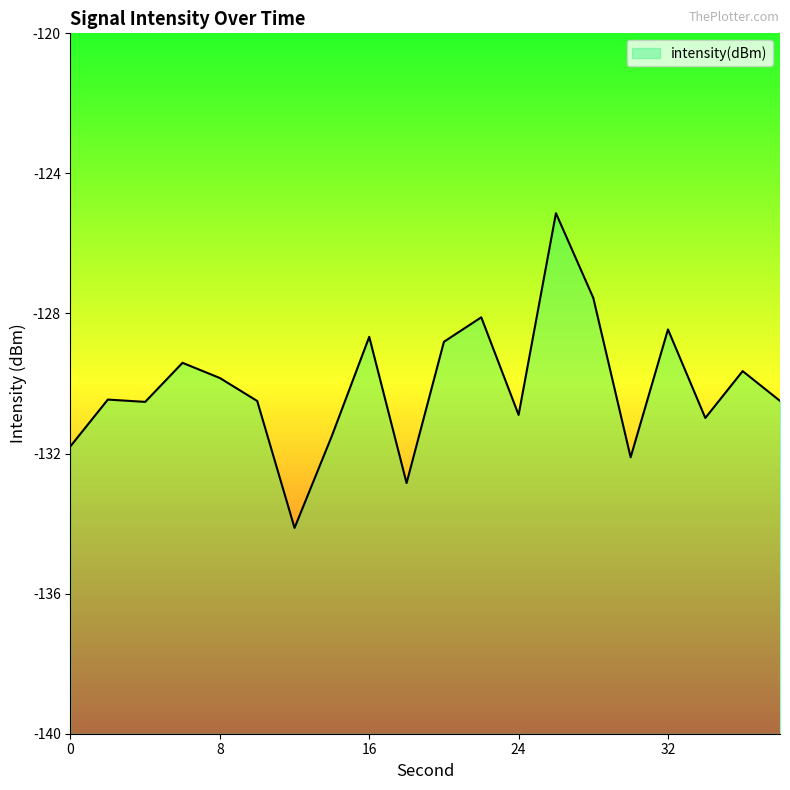

Reading left to right, transcribe all the data shown in this chart.

-131.8	-130.5	-130.5	-129.4	-129.8	-130.5	-134.1	-131.5	-128.7	-132.8	-128.8	-128.1	-130.9	-125.1	-127.6	-132.1	-128.5	-131.0	-129.6	-130.5